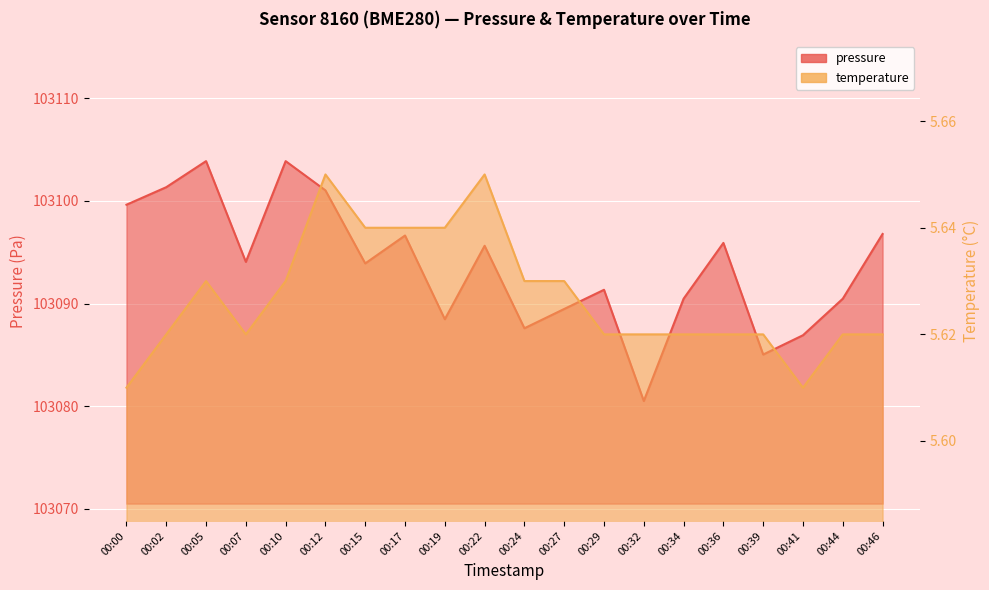

Reading right to left, list all the values displayed in this chart.

pressure: 00:46=103096.8	00:44=103090.5	00:41=103086.9	00:39=103085.0	00:36=103095.9	00:34=103090.5	00:32=103080.5	00:29=103091.3	00:27=103089.5	00:24=103087.6	00:22=103095.6	00:19=103088.5	00:17=103096.6	00:15=103093.9	00:12=103101.0	00:10=103103.9	00:07=103094.1	00:05=103103.9	00:02=103101.3	00:00=103099.6
temperature: 00:46=5.6	00:44=5.6	00:41=5.6	00:39=5.6	00:36=5.6	00:34=5.6	00:32=5.6	00:29=5.6	00:27=5.6	00:24=5.6	00:22=5.7	00:19=5.6	00:17=5.6	00:15=5.6	00:12=5.7	00:10=5.6	00:07=5.6	00:05=5.6	00:02=5.6	00:00=5.6